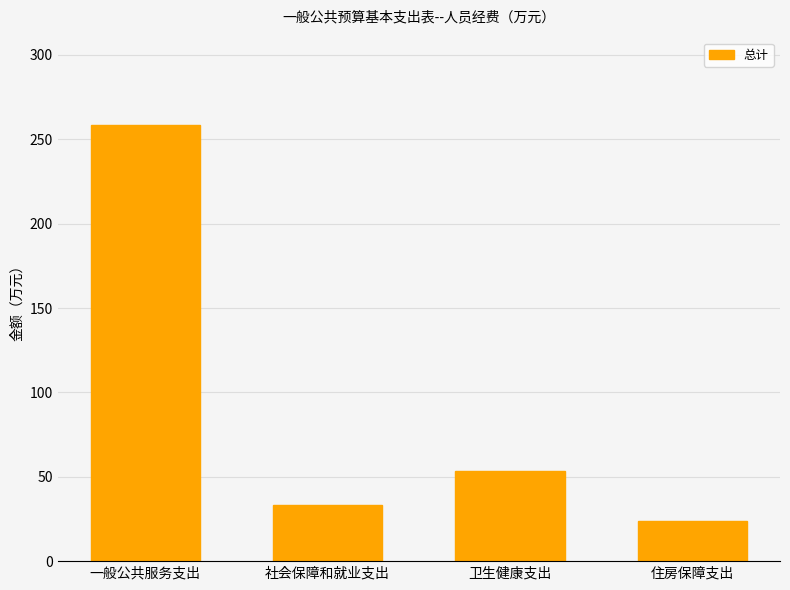

List the labels in order of value, smallest first.

住房保障支出, 社会保障和就业支出, 卫生健康支出, 一般公共服务支出